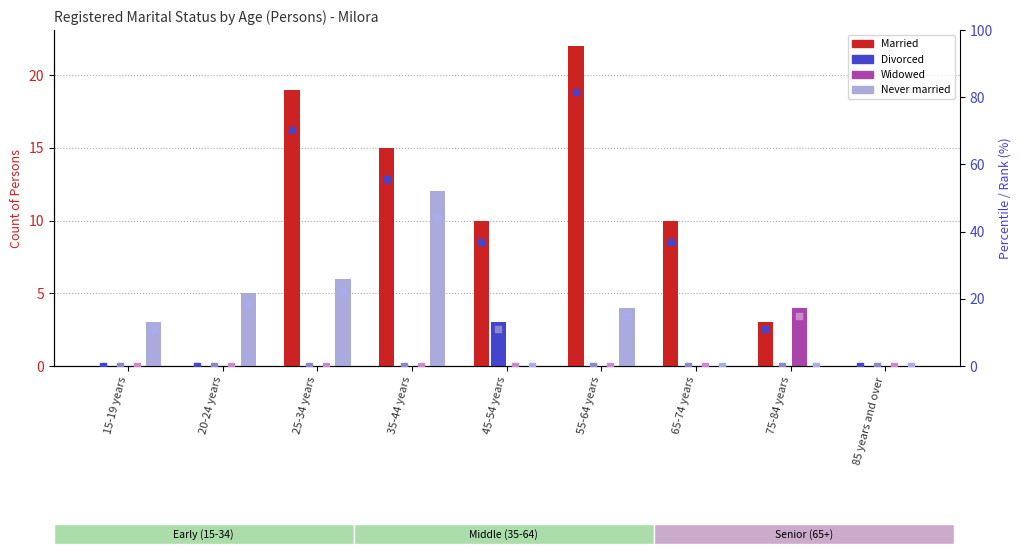

What are all the series names shown in the legend?

Married, Divorced, Widowed, Never married